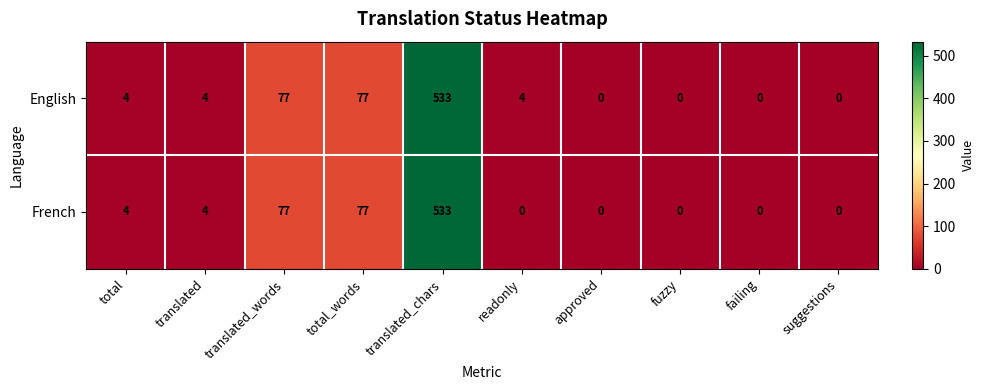

List the series in order of their overall mean, highest first.

English, French